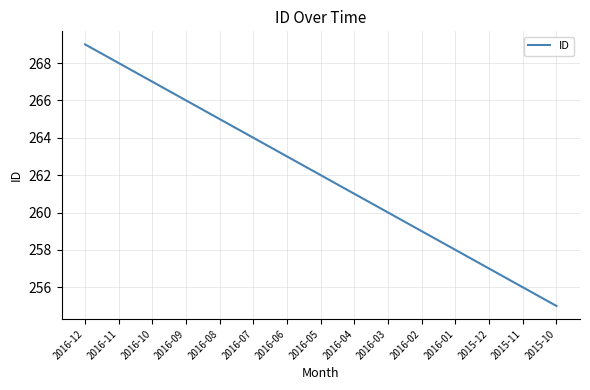

List the labels in order of value, largest first.

2016-12, 2016-11, 2016-10, 2016-09, 2016-08, 2016-07, 2016-06, 2016-05, 2016-04, 2016-03, 2016-02, 2016-01, 2015-12, 2015-11, 2015-10